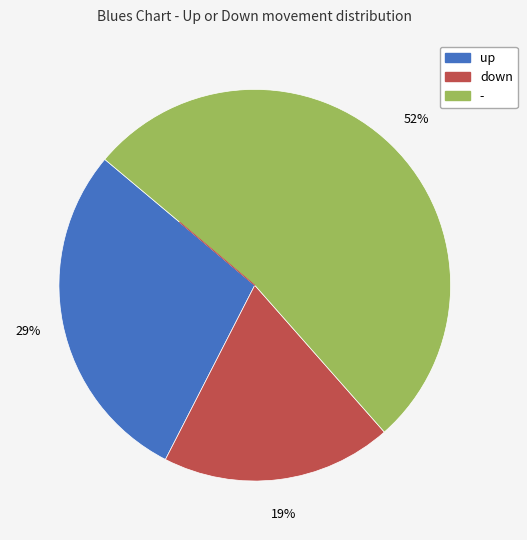

To the nearest percent, what portion does down represent?

19%